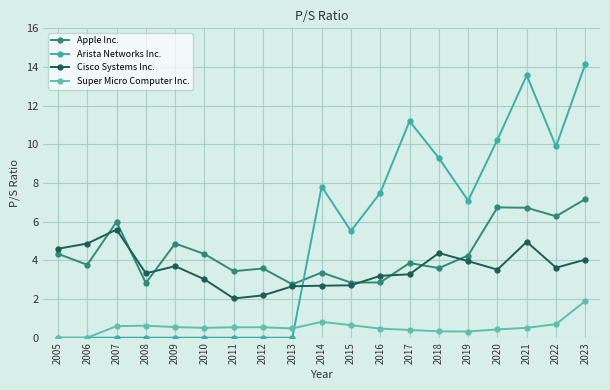

Which series has the widest spread of values?

Arista Networks Inc.